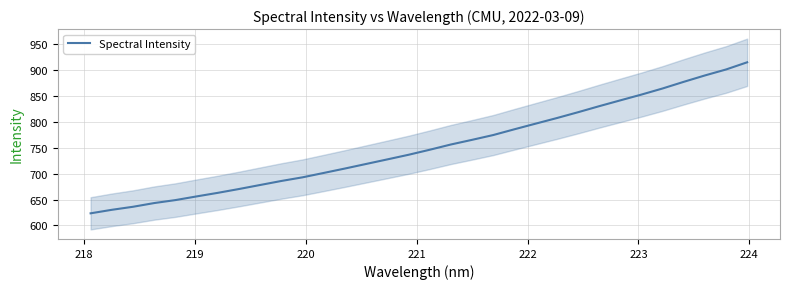

What is the highest value of the Spectral Intensity series?

915.4